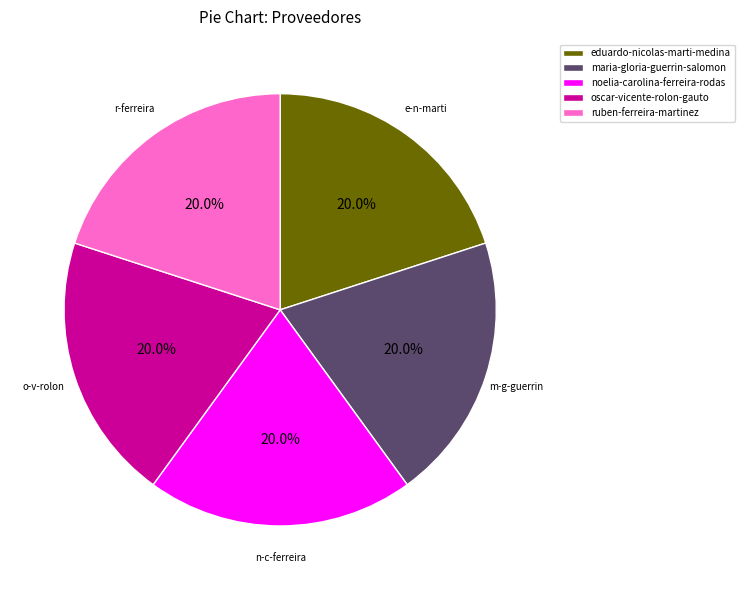

What is the ratio of the value at eduardo-nicolas-marti-medina to the value at oscar-vicente-rolon-gauto?

1.0